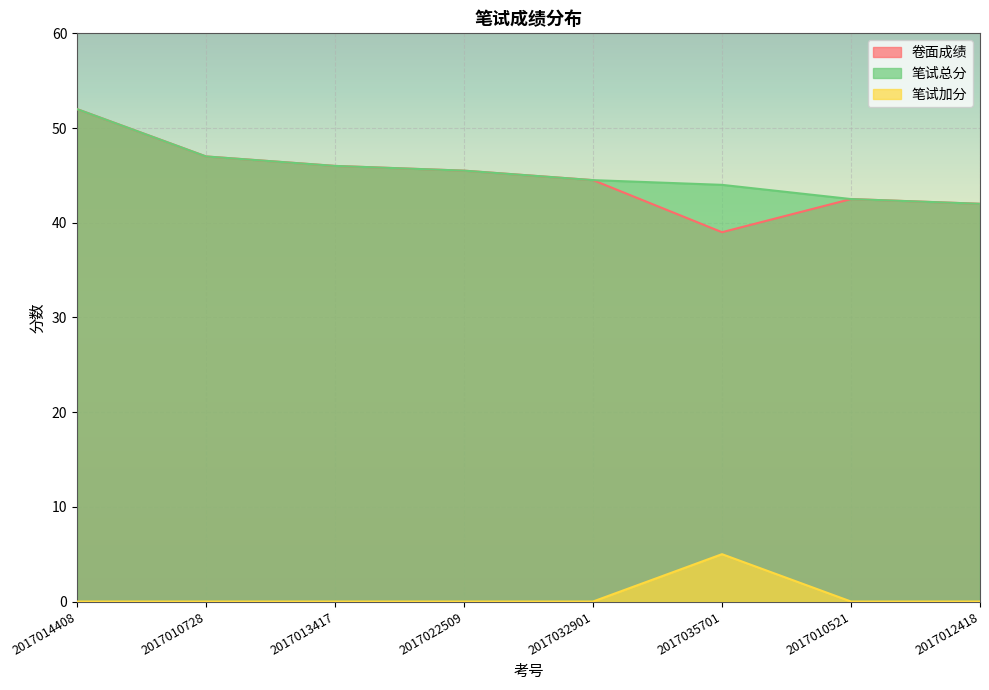

What is the label of the 3rd point from the left?

2017013417